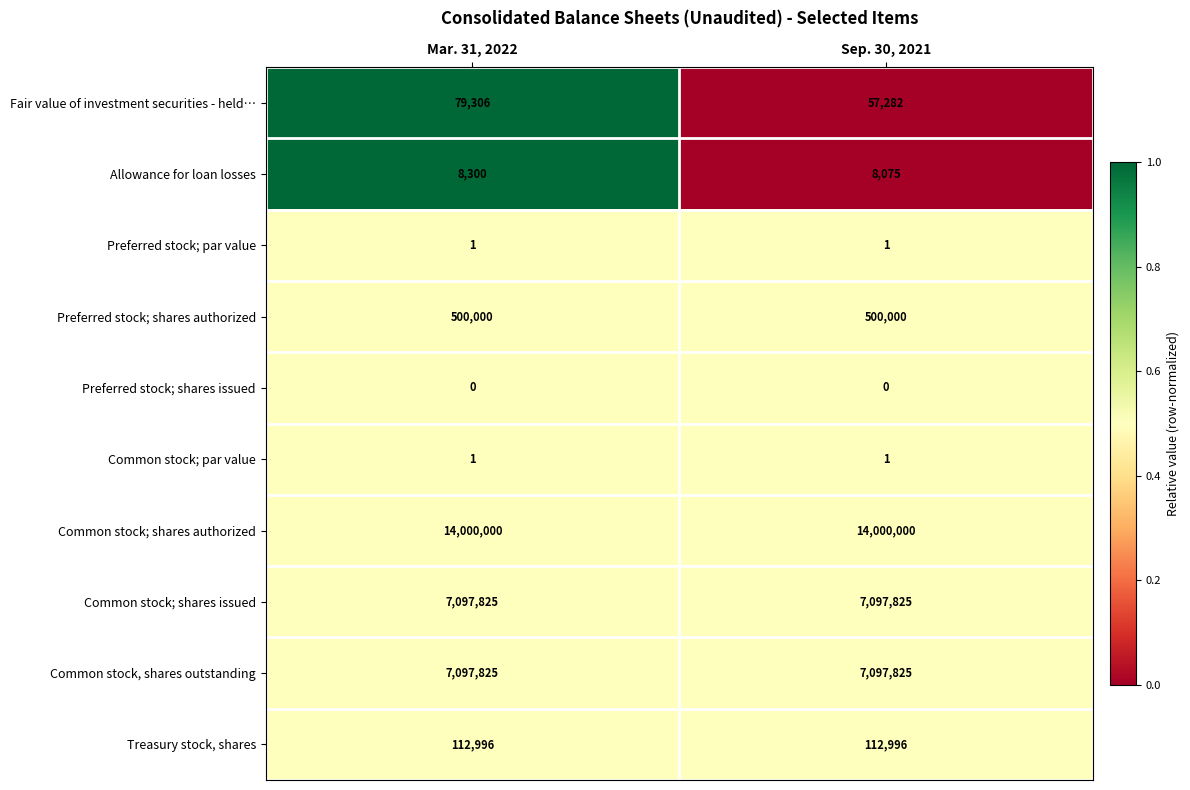

Reading left to right, what are all the values shown in this chart?

Fair value of investment securities - held…: Mar. 31, 2022=79306	Sep. 30, 2021=57282
Allowance for loan losses: Mar. 31, 2022=8300	Sep. 30, 2021=8075
Preferred stock; par value: Mar. 31, 2022=1	Sep. 30, 2021=1
Preferred stock; shares authorized: Mar. 31, 2022=500000	Sep. 30, 2021=500000
Preferred stock; shares issued: Mar. 31, 2022=0	Sep. 30, 2021=0
Common stock; par value: Mar. 31, 2022=1	Sep. 30, 2021=1
Common stock; shares authorized: Mar. 31, 2022=14000000	Sep. 30, 2021=14000000
Common stock; shares issued: Mar. 31, 2022=7097825	Sep. 30, 2021=7097825
Common stock, shares outstanding: Mar. 31, 2022=7097825	Sep. 30, 2021=7097825
Treasury stock, shares: Mar. 31, 2022=112996	Sep. 30, 2021=112996